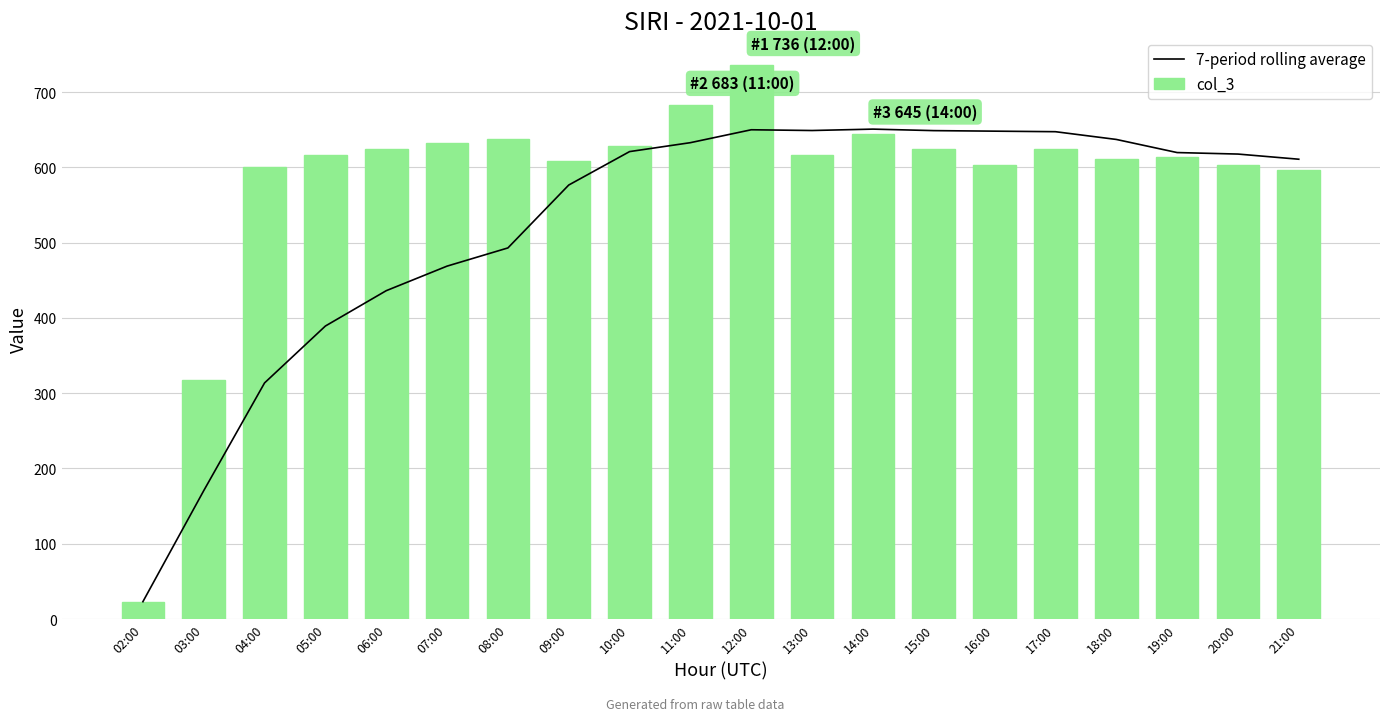

Reading left to right, extract all data points from this chart.

7-period rolling average: 02:00=23.0	03:00=170.5	04:00=313.7	05:00=389.2	06:00=436.2	07:00=468.8	08:00=493.0	09:00=576.6	10:00=621.0	11:00=632.9	12:00=650.0	13:00=649.0	14:00=650.9	15:00=648.9	16:00=648.1	17:00=647.4	18:00=637.1	19:00=619.7	20:00=617.7	21:00=610.9
col_3: 02:00=23.0	03:00=318.0	04:00=600.0	05:00=616.0	06:00=624.0	07:00=632.0	08:00=638.0	09:00=608.0	10:00=629.0	11:00=683.0	12:00=736.0	13:00=617.0	14:00=645.0	15:00=624.0	16:00=603.0	17:00=624.0	18:00=611.0	19:00=614.0	20:00=603.0	21:00=597.0